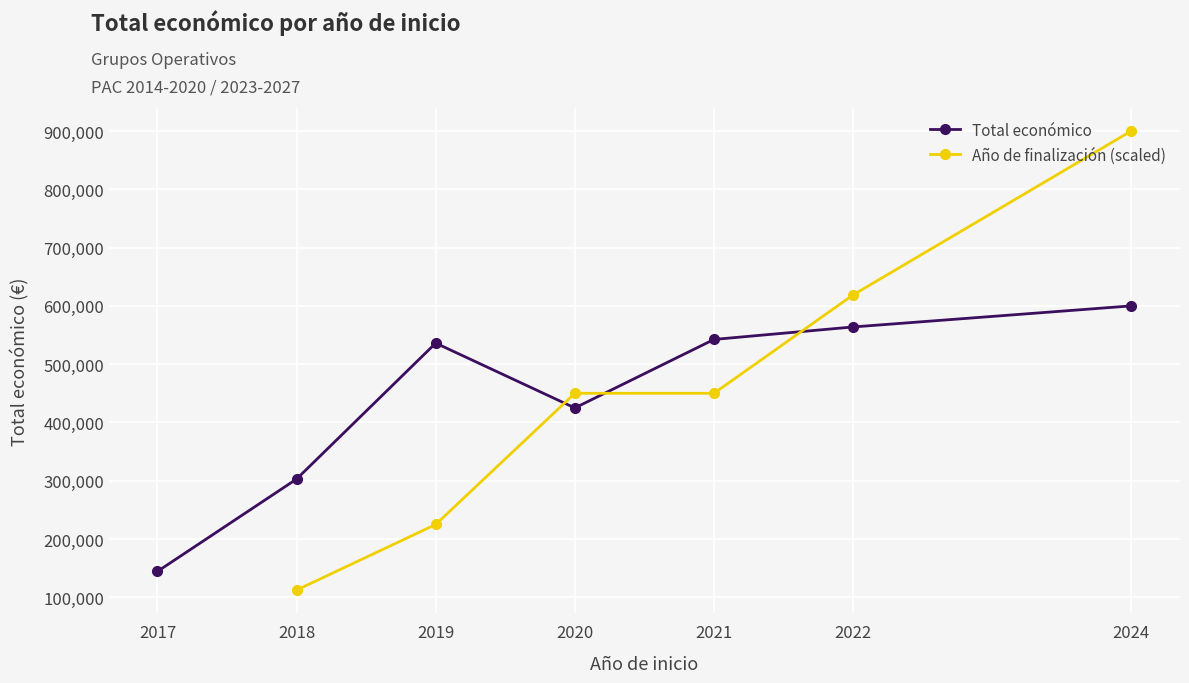

What are all the series names shown in the legend?

Total económico, Año de finalización (scaled)